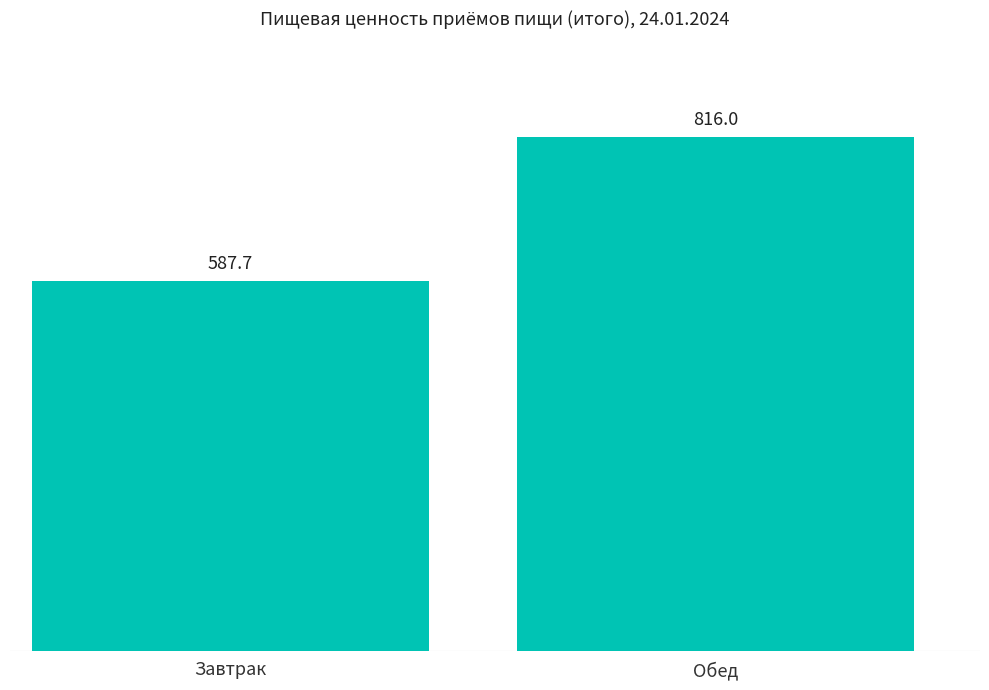

Rank the categories by value from lowest to highest.

Завтрак, Обед